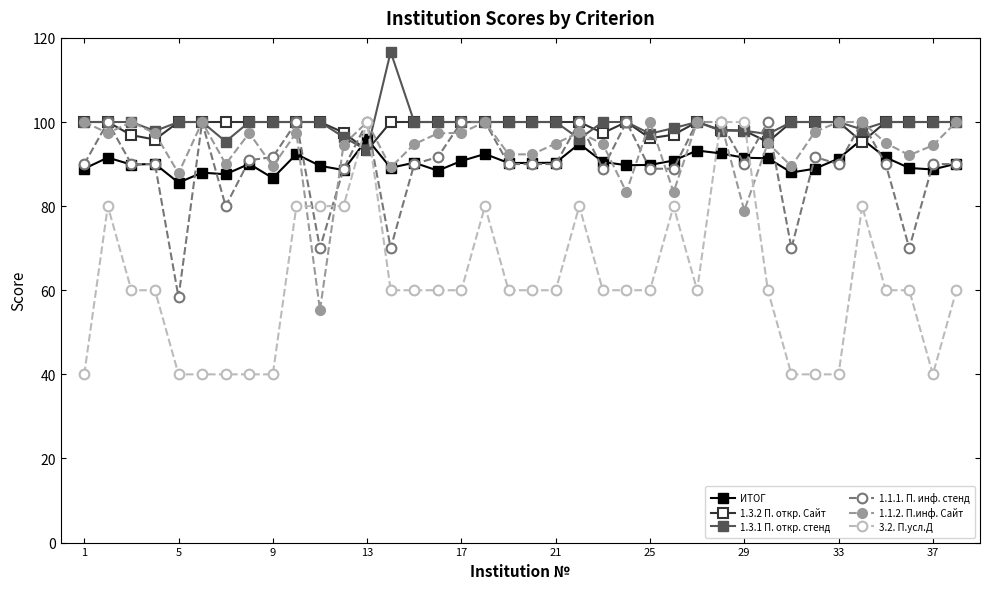

Which series ends up on top after the final intersection of 3.2. П.усл.Д and 1.1.1. П. инф. стенд?

1.1.1. П. инф. стенд